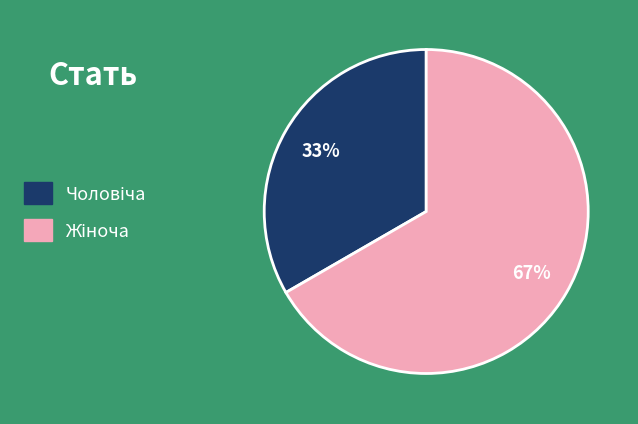

Is there any slice that represents more than half of the pie?

Yes